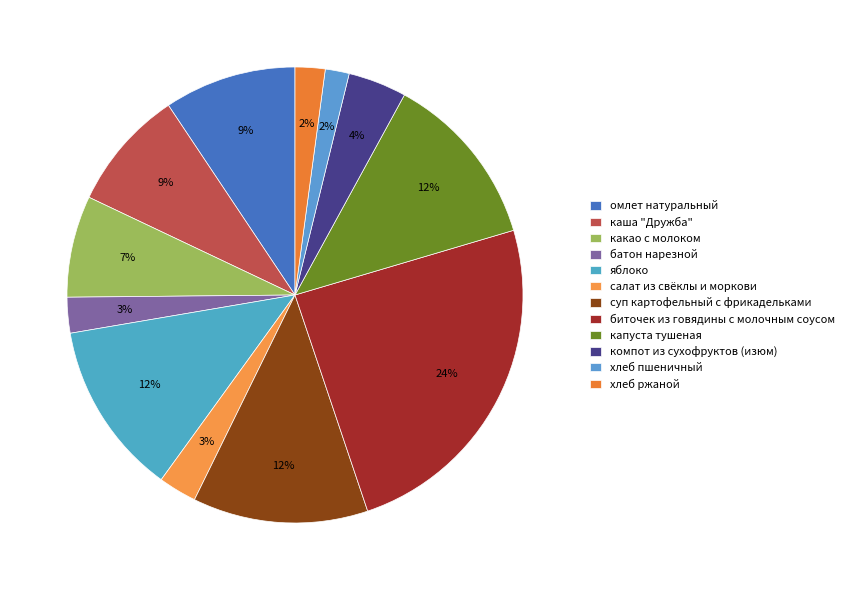

Does компот из сухофруктов (изюм) represent more than half of the total?

No